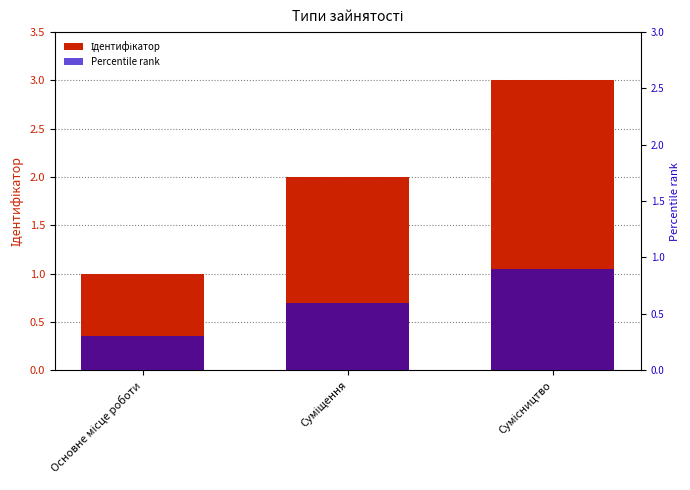

What is the spread (max minus min) of values at Основне місце роботи?

0.7